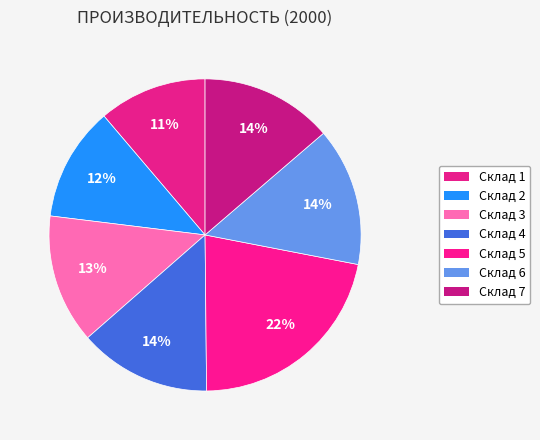

To the nearest percent, what portion does Склад 1 represent?

11%